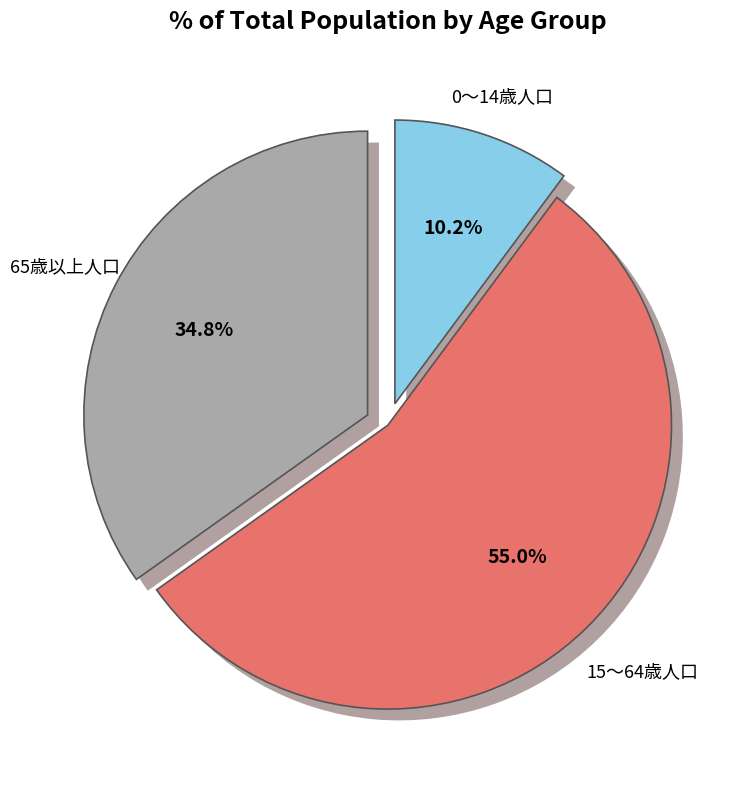

What percentage is the 0～14歳人口 slice, to the nearest percent?

10%